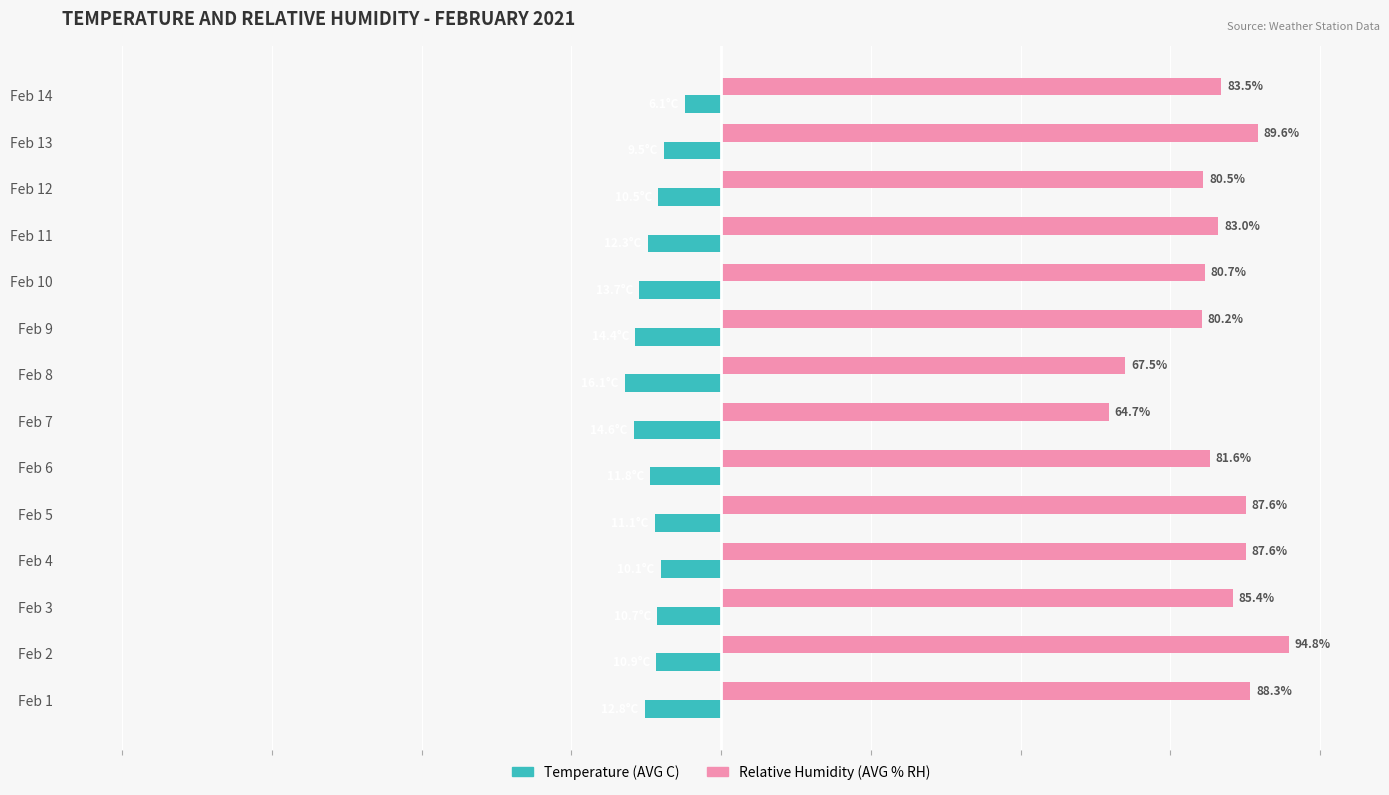

Which series has the largest range (max minus min)?

Relative Humidity (AVG % RH)